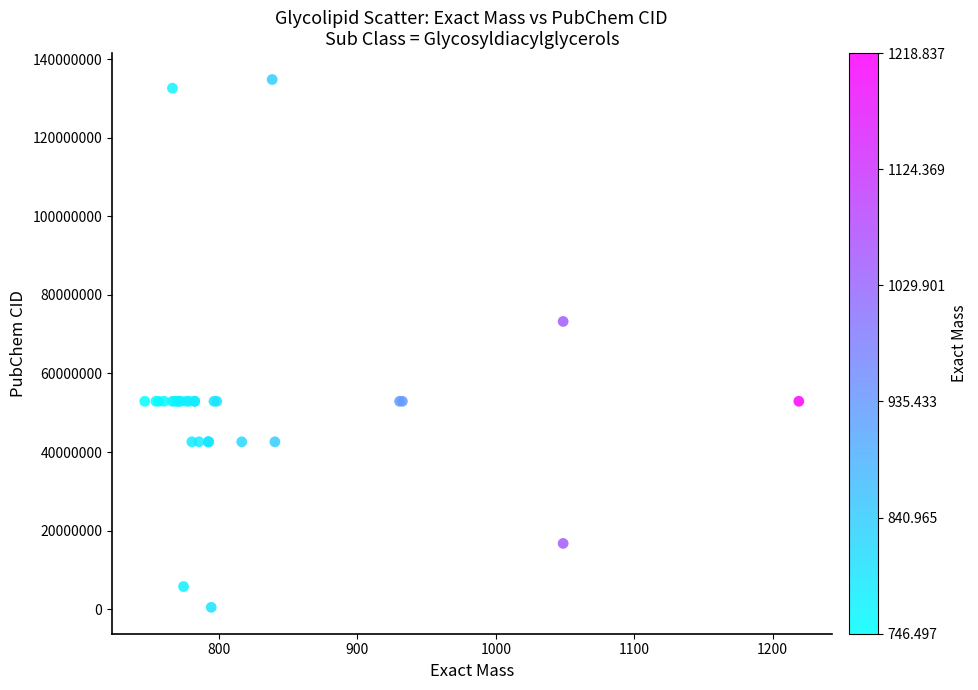

What Y value in the scatter plot is closest to 67646682?

73242188